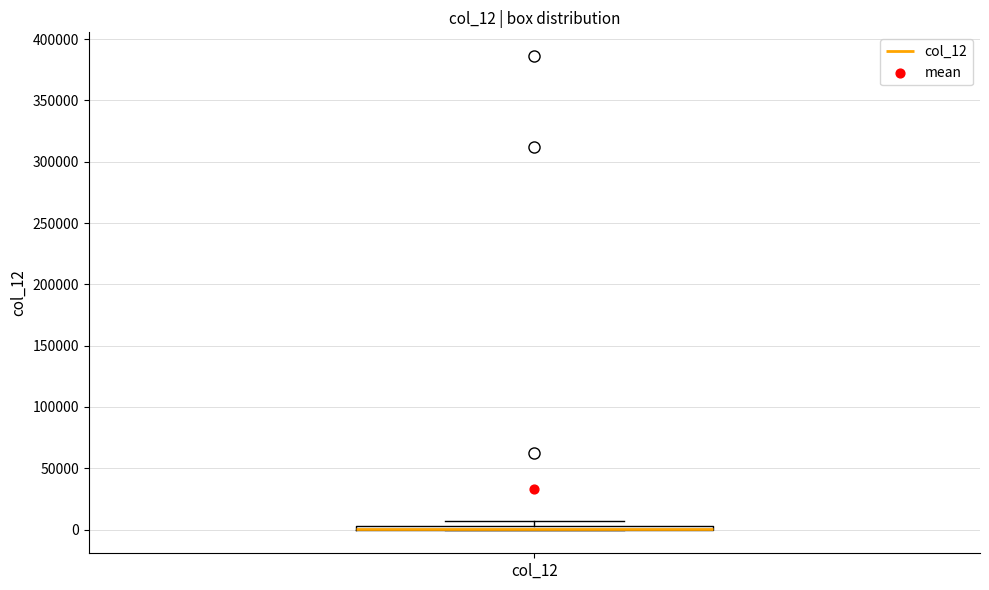

Where is the lower edge of the box for col_12 on the y-axis? The values are not printed on the chart, so give them approximately, as read against the axis.

0